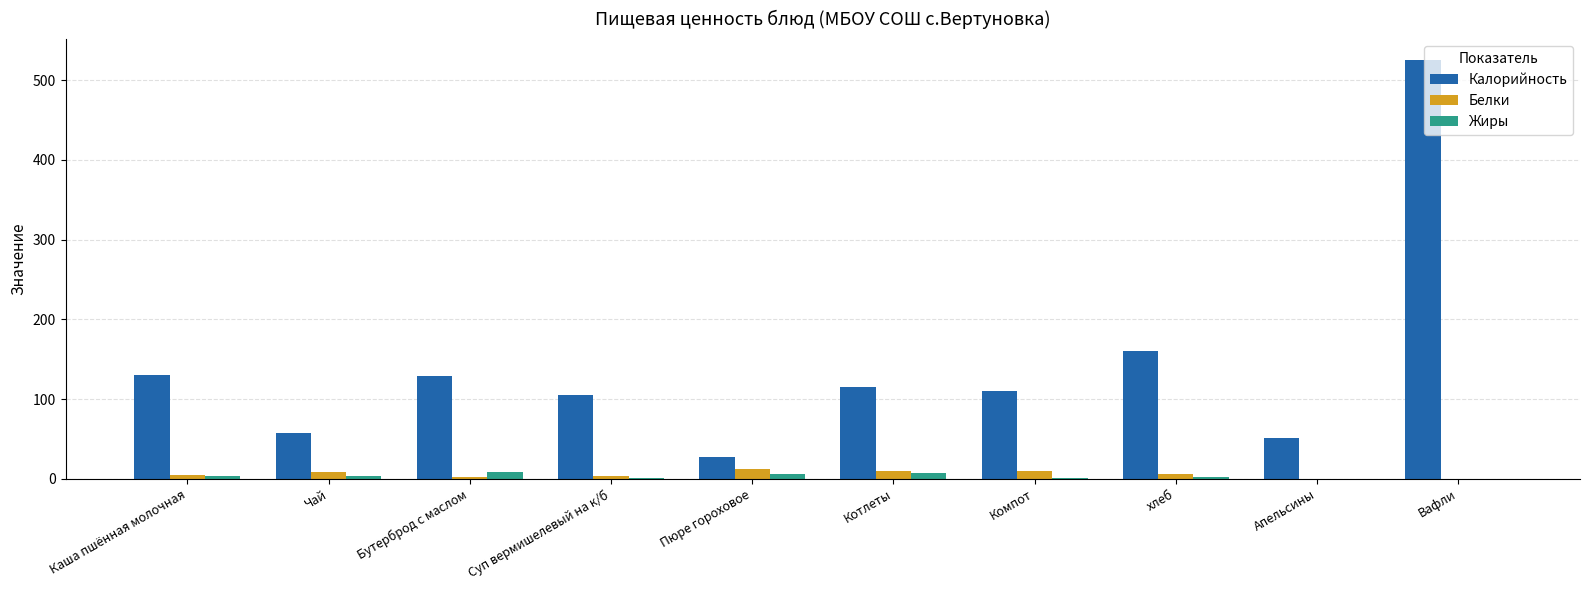

Between Чай and Компот, which series saw the biggest shift?

Калорийность